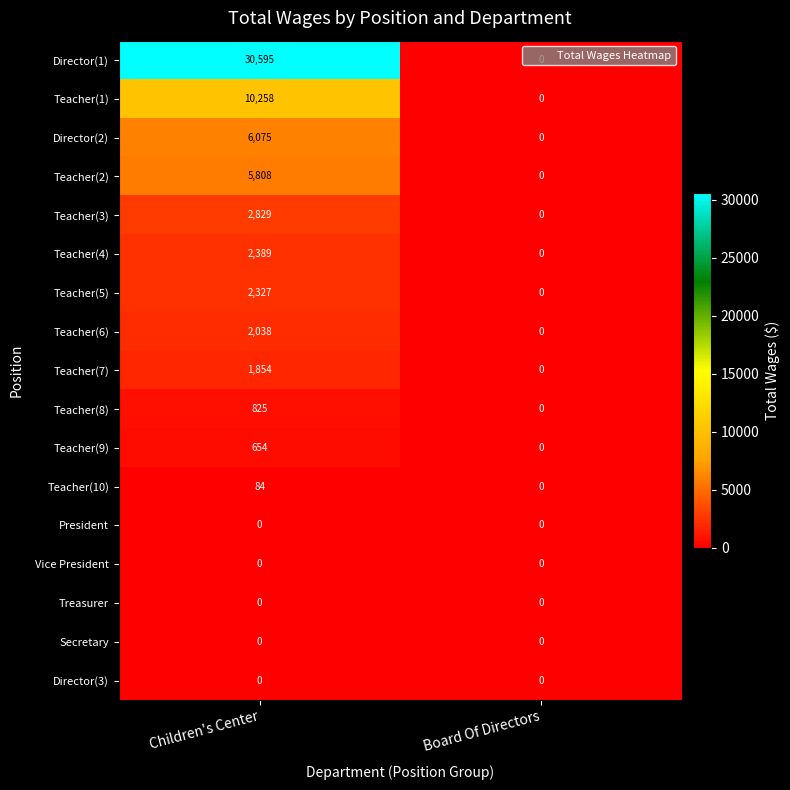

Count the number of categories in the chart.

2